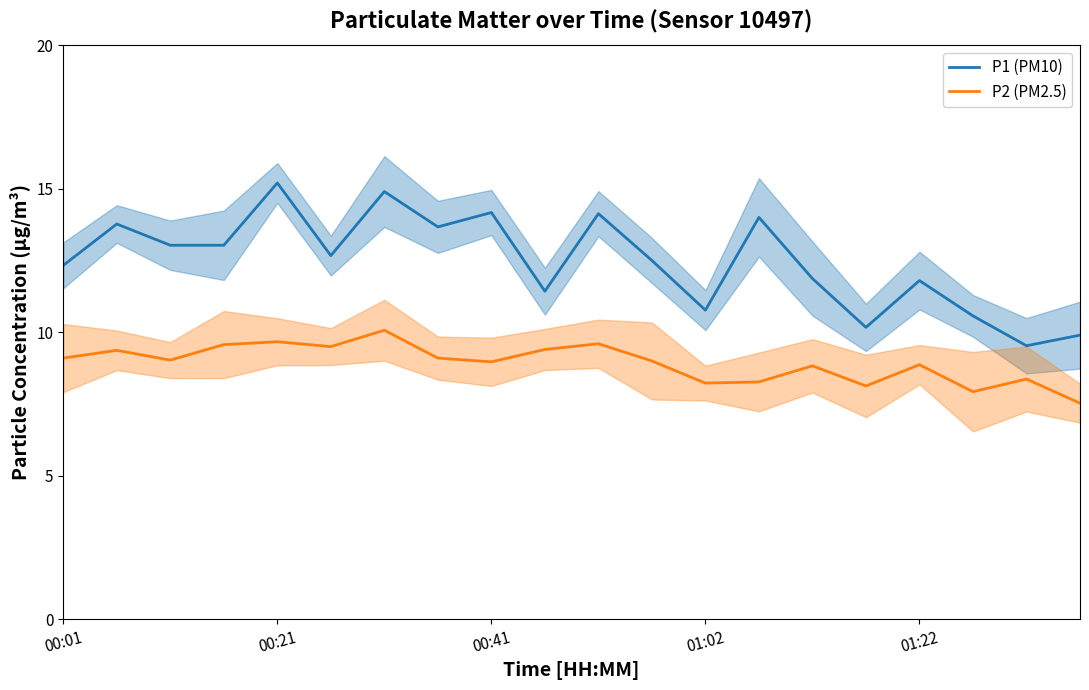

What is the sum of the P1 (PM10) values at 17 and 15?

20.7